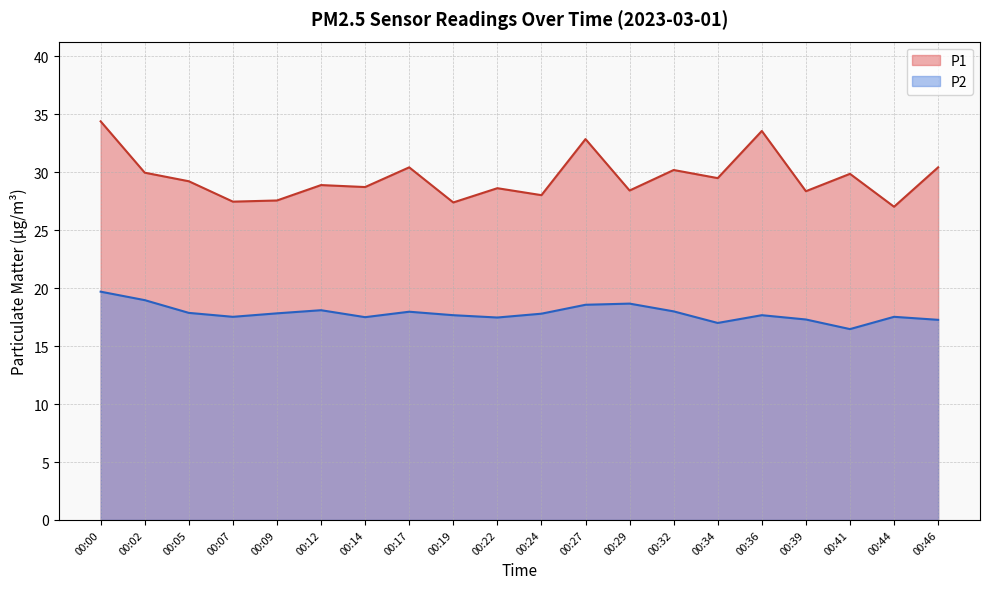

List the series in order of their overall mean, highest first.

P1, P2